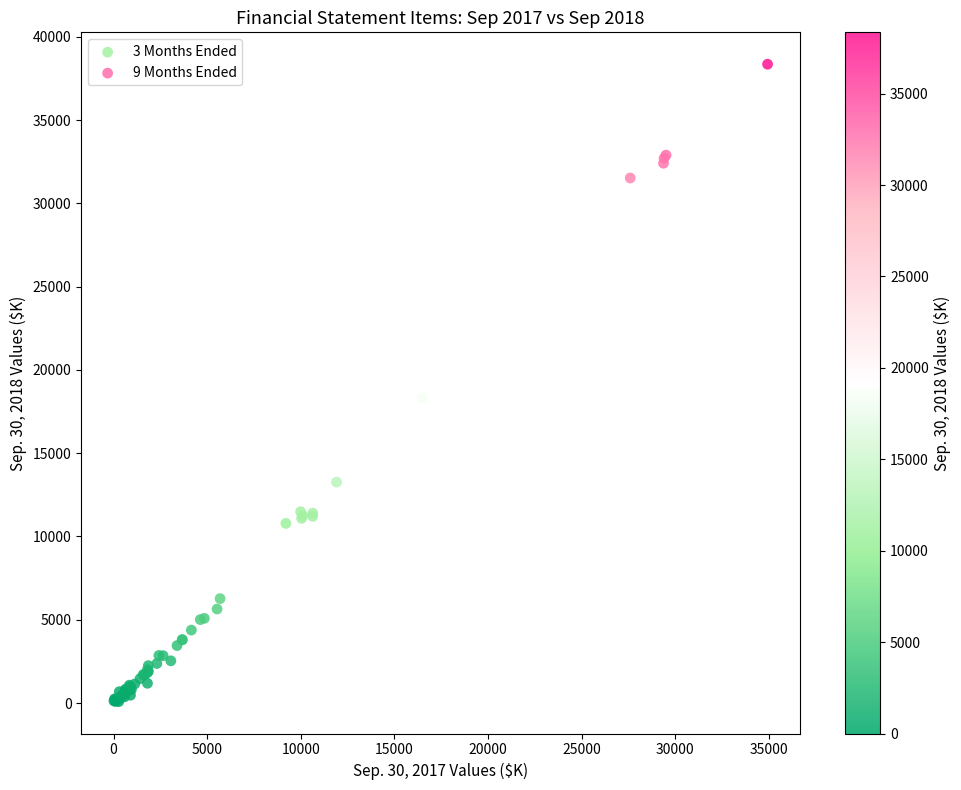

Which series has the largest Y range (max minus min)?

9 Months Ended